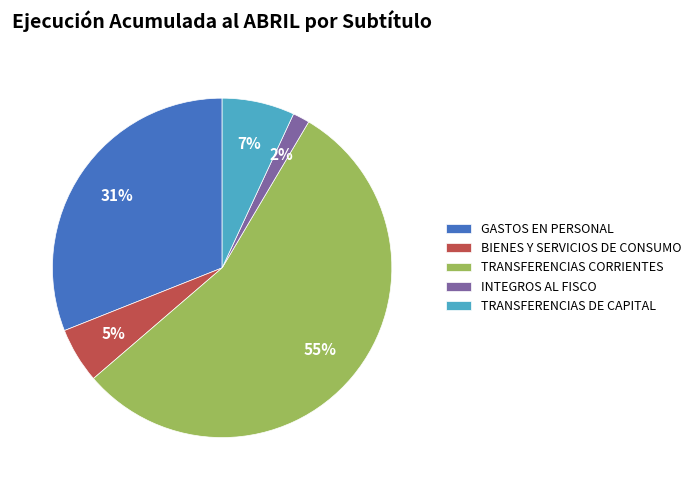

The TRANSFERENCIAS CORRIENTES slice represents 44% of the pie. True or false?

False